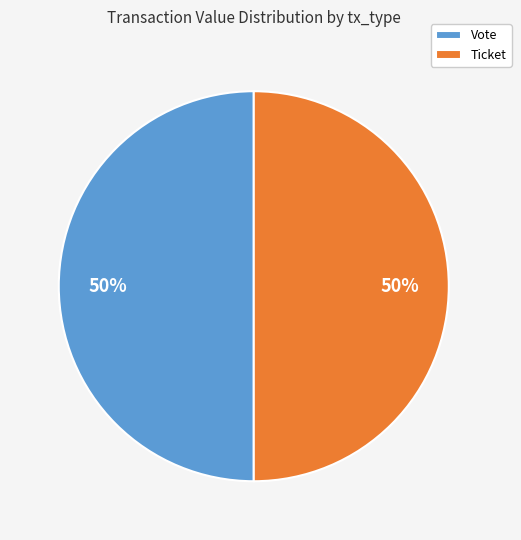

Is it true that Ticket is 56% of the pie?

False